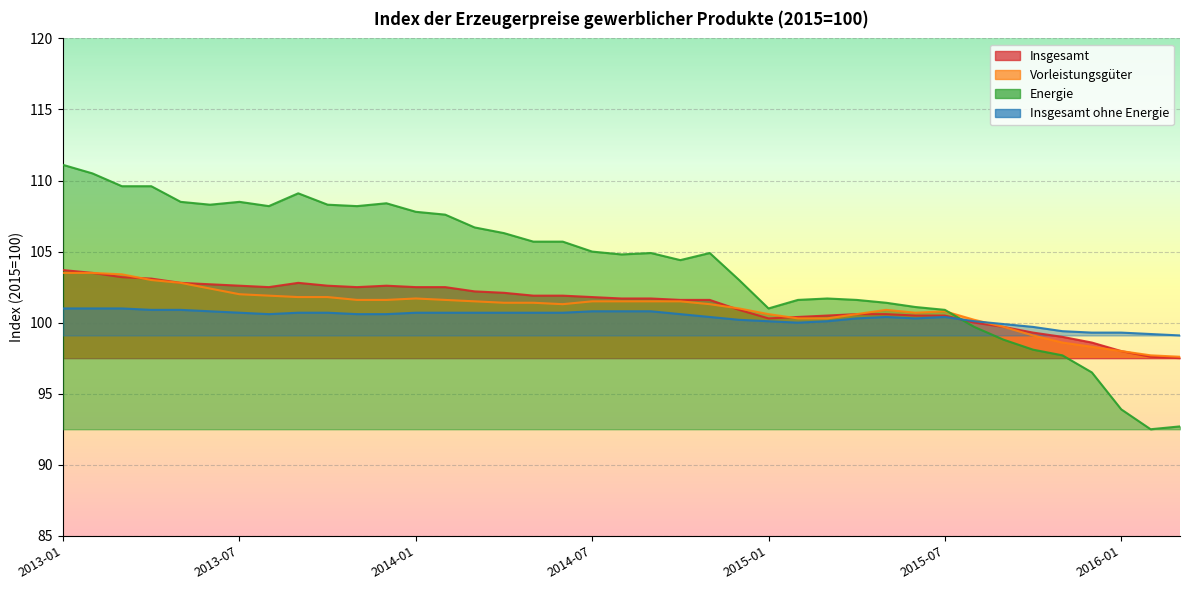

Read the Energie value at 2013-03.

109.6